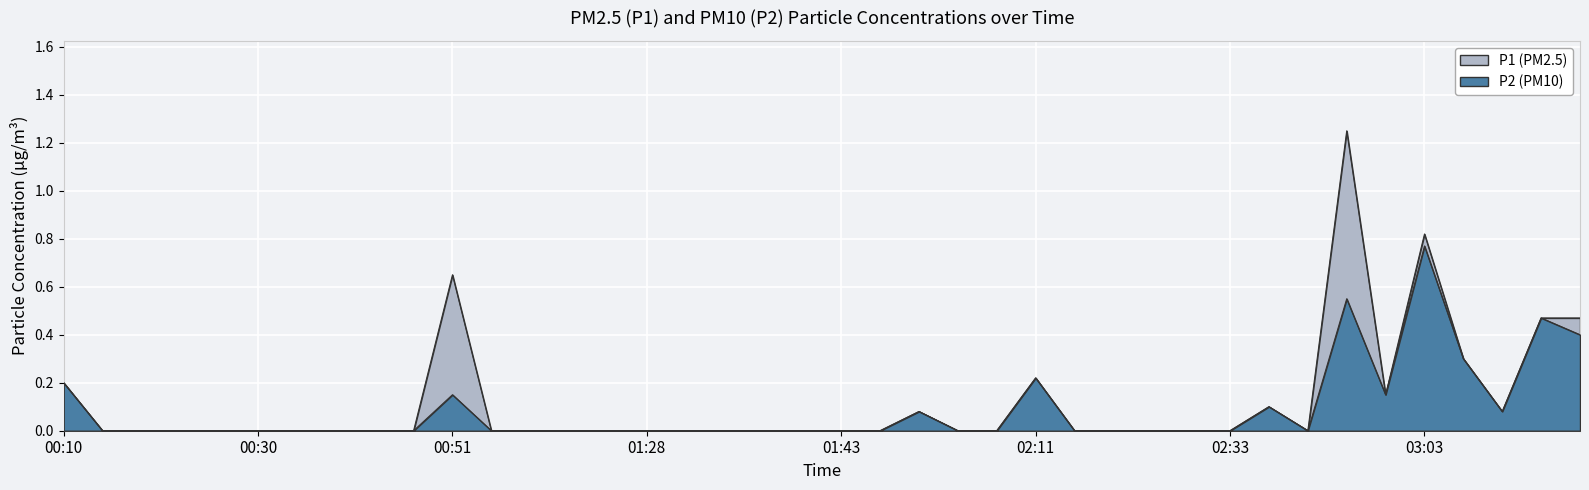

Which series has the largest total across all categories?

P1